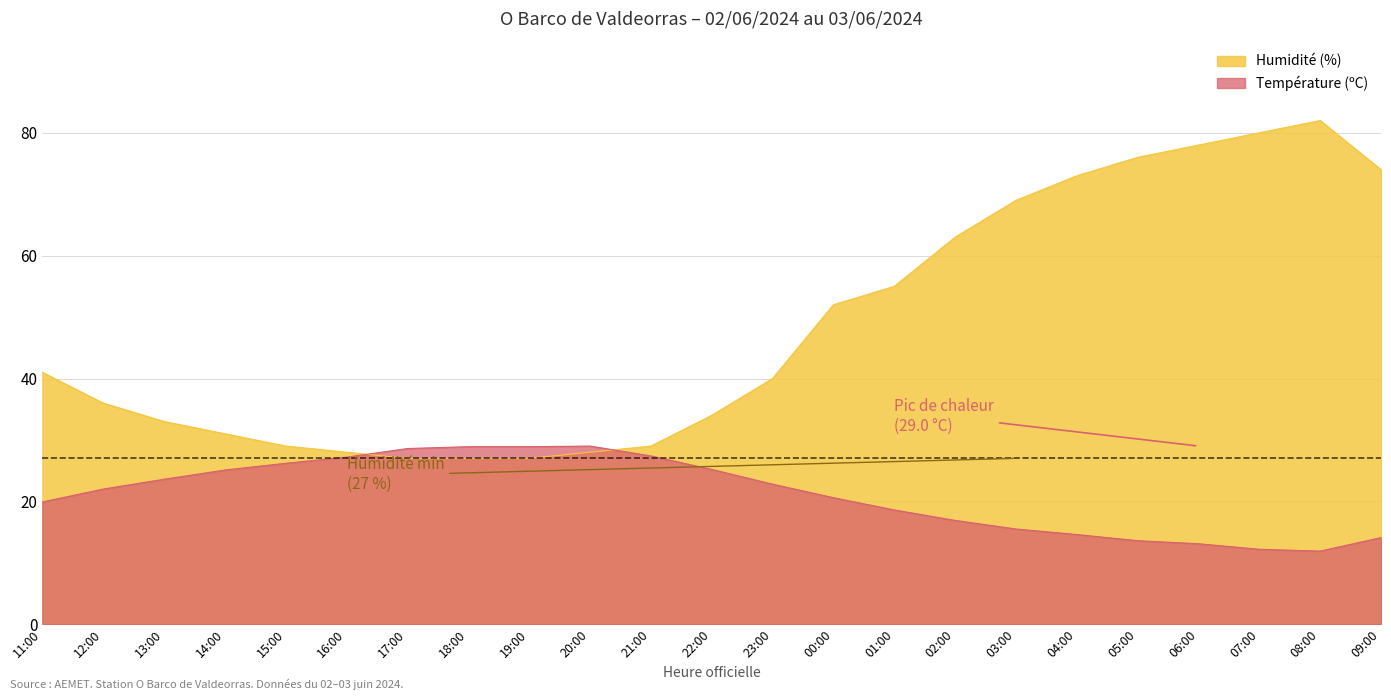

Reading left to right, list all the values displayed in this chart.

Température (ºC): 11:00=19.9	12:00=22.0	13:00=23.6	14:00=25.1	15:00=26.2	16:00=27.2	17:00=28.6	18:00=28.9	19:00=28.9	20:00=29.0	21:00=27.4	22:00=25.2	23:00=22.8	00:00=20.6	01:00=18.6	02:00=16.9	03:00=15.5	04:00=14.6	05:00=13.6	06:00=13.1	07:00=12.2	08:00=11.9	09:00=14.1
Humidité (%): 11:00=41.0	12:00=36.0	13:00=33.0	14:00=31.0	15:00=29.0	16:00=28.0	17:00=27.0	18:00=27.0	19:00=27.0	20:00=28.0	21:00=29.0	22:00=34.0	23:00=40.0	00:00=52.0	01:00=55.0	02:00=63.0	03:00=69.0	04:00=73.0	05:00=76.0	06:00=78.0	07:00=80.0	08:00=82.0	09:00=74.0